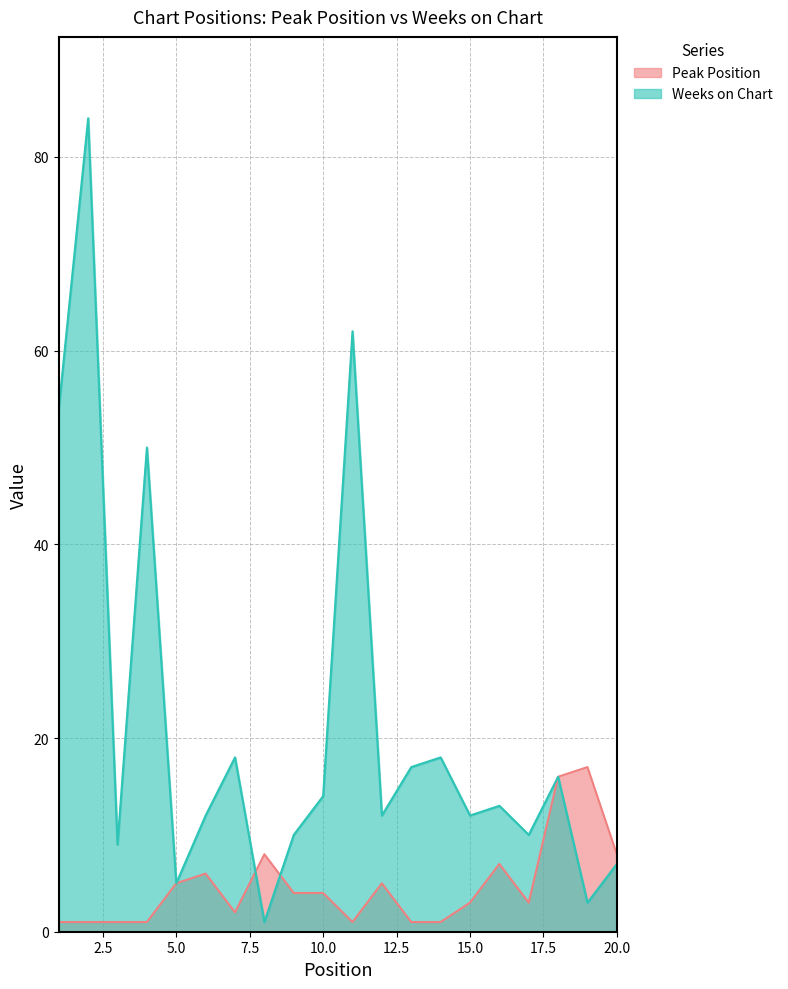

Is the value of Peak Position at 1 greater than the value of Weeks on Chart at 4?

No